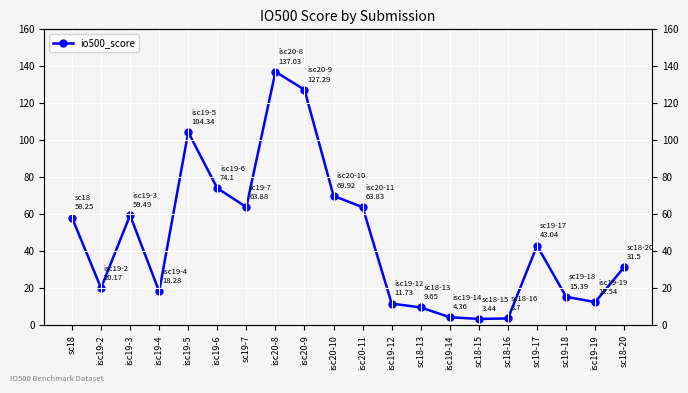

At which category does the chart reach its peak across all series?

isc20-8